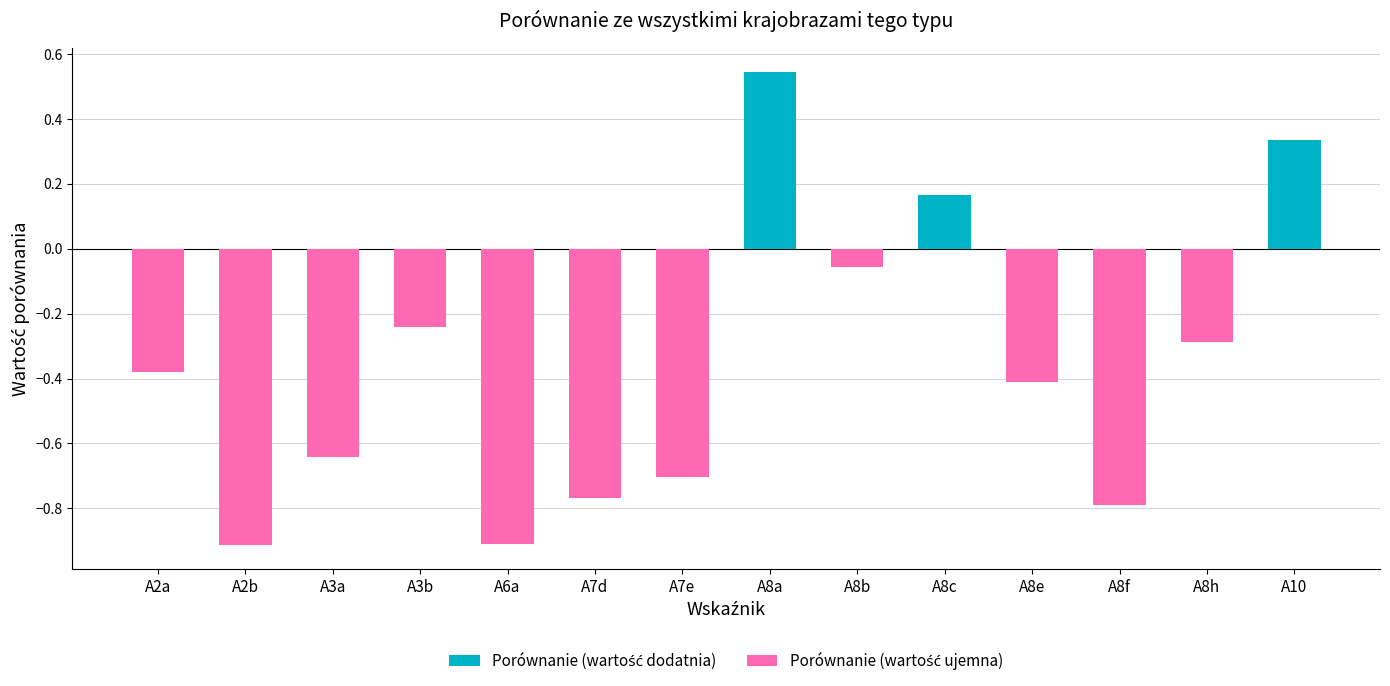

How many values are below zero?

11